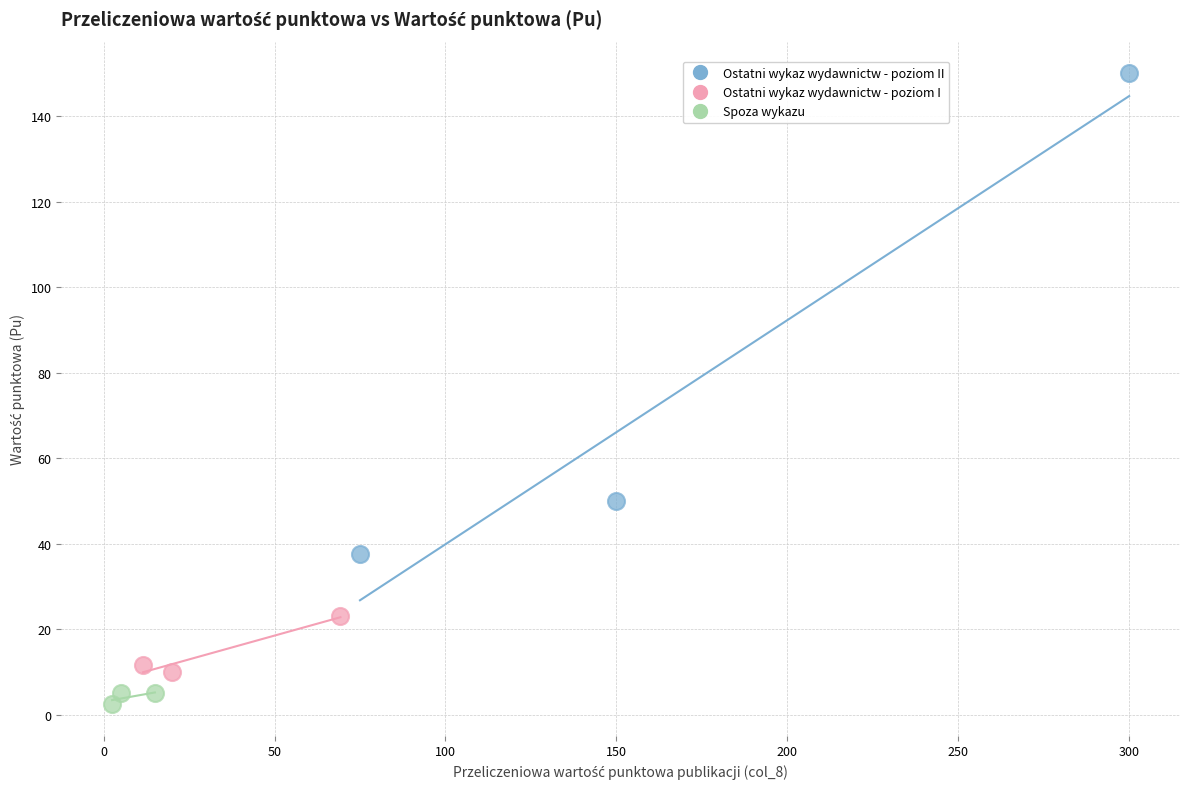

Which series contains the lowest Y value?

Spoza wykazu